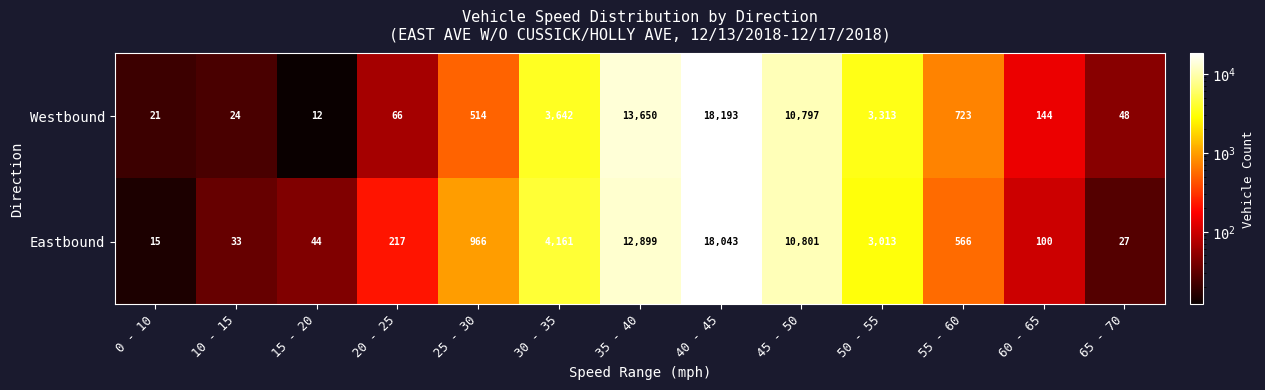

Between 30 - 35 and 65 - 70, which series saw the biggest shift?

Eastbound